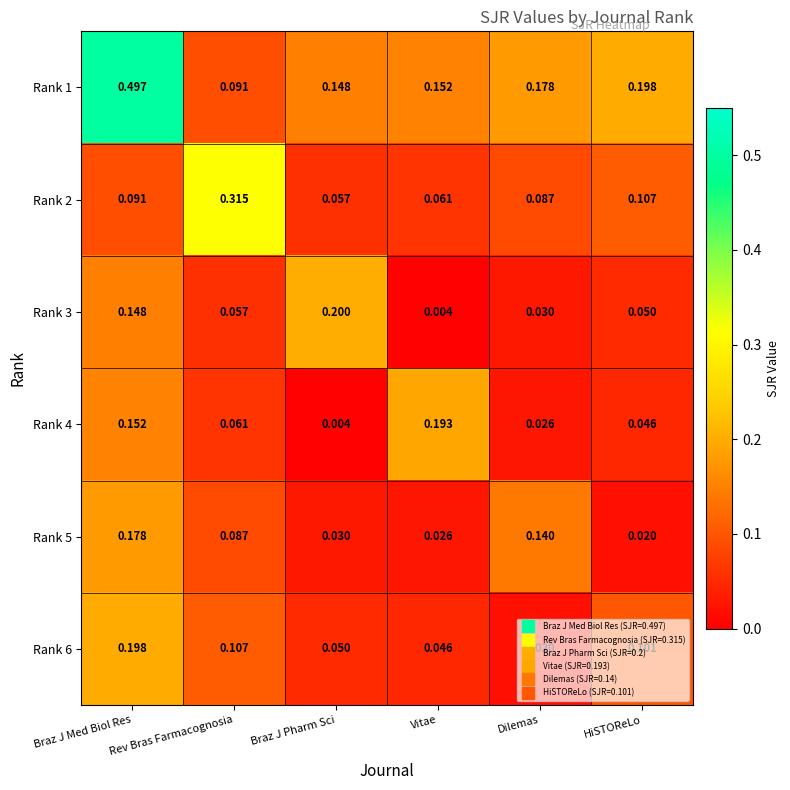

At which label is Rank 5 closest to 0?

HiSTOReLo